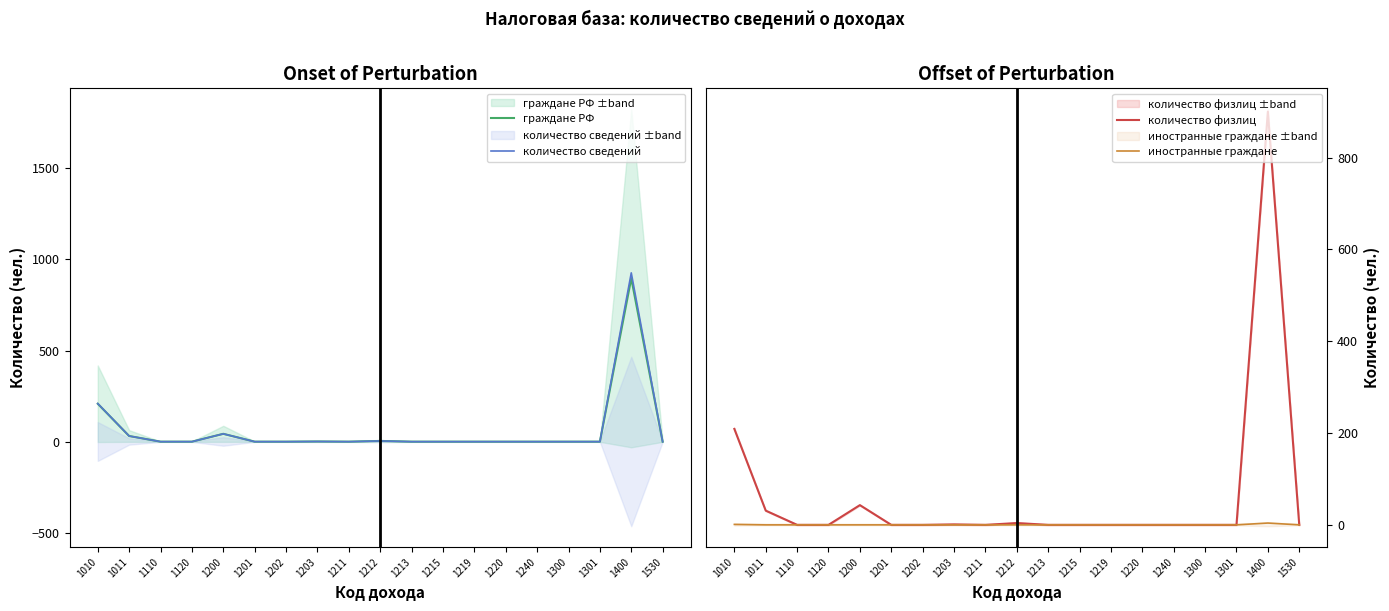

Reading left to right, list all the values displayed in this chart.

граждане РФ: 1010=208	1011=31	1110=0	1120=0	1200=43	1201=0	1202=0	1203=1	1211=0	1212=4	1213=0	1215=0	1219=0	1220=0	1240=0	1300=0	1301=0	1400=896	1530=0
количество сведений: 1010=209	1011=31	1110=0	1120=0	1200=43	1201=0	1202=0	1203=1	1211=0	1212=4	1213=0	1215=0	1219=0	1220=0	1240=0	1300=0	1301=0	1400=926	1530=0
количество физлиц: 1010=209	1011=31	1110=0	1120=0	1200=43	1201=0	1202=0	1203=1	1211=0	1212=4	1213=0	1215=0	1219=0	1220=0	1240=0	1300=0	1301=0	1400=900	1530=0
иностранные граждане: 1010=1	1011=0	1110=0	1120=0	1200=0	1201=0	1202=0	1203=0	1211=0	1212=0	1213=0	1215=0	1219=0	1220=0	1240=0	1300=0	1301=0	1400=4	1530=0